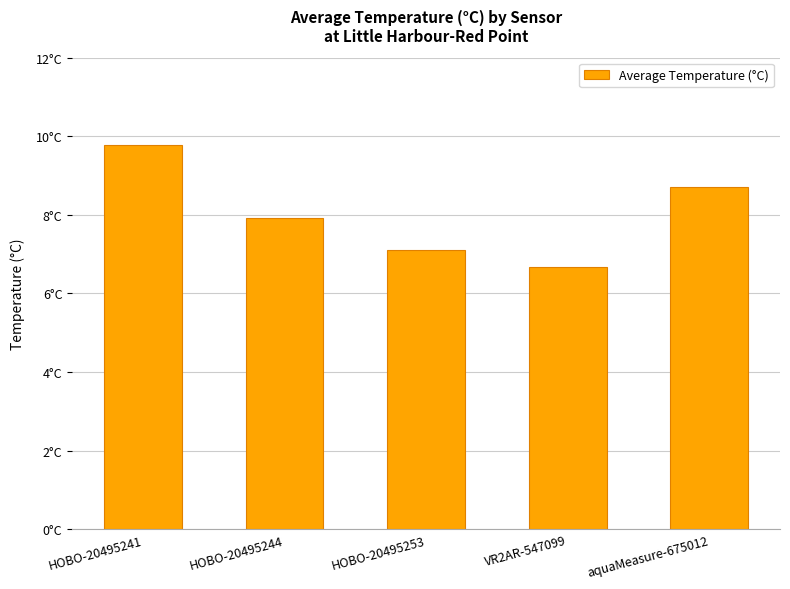

Are the bars grouped side by side (vs. stacked)?

No